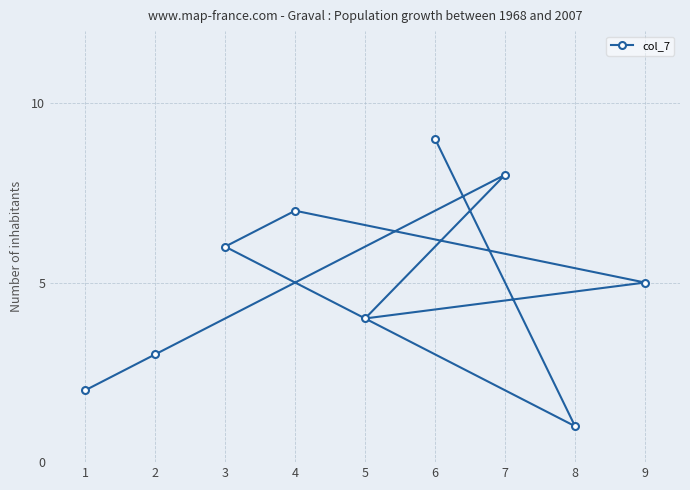

The chart shows a value of 2 at 9. True or false?

False